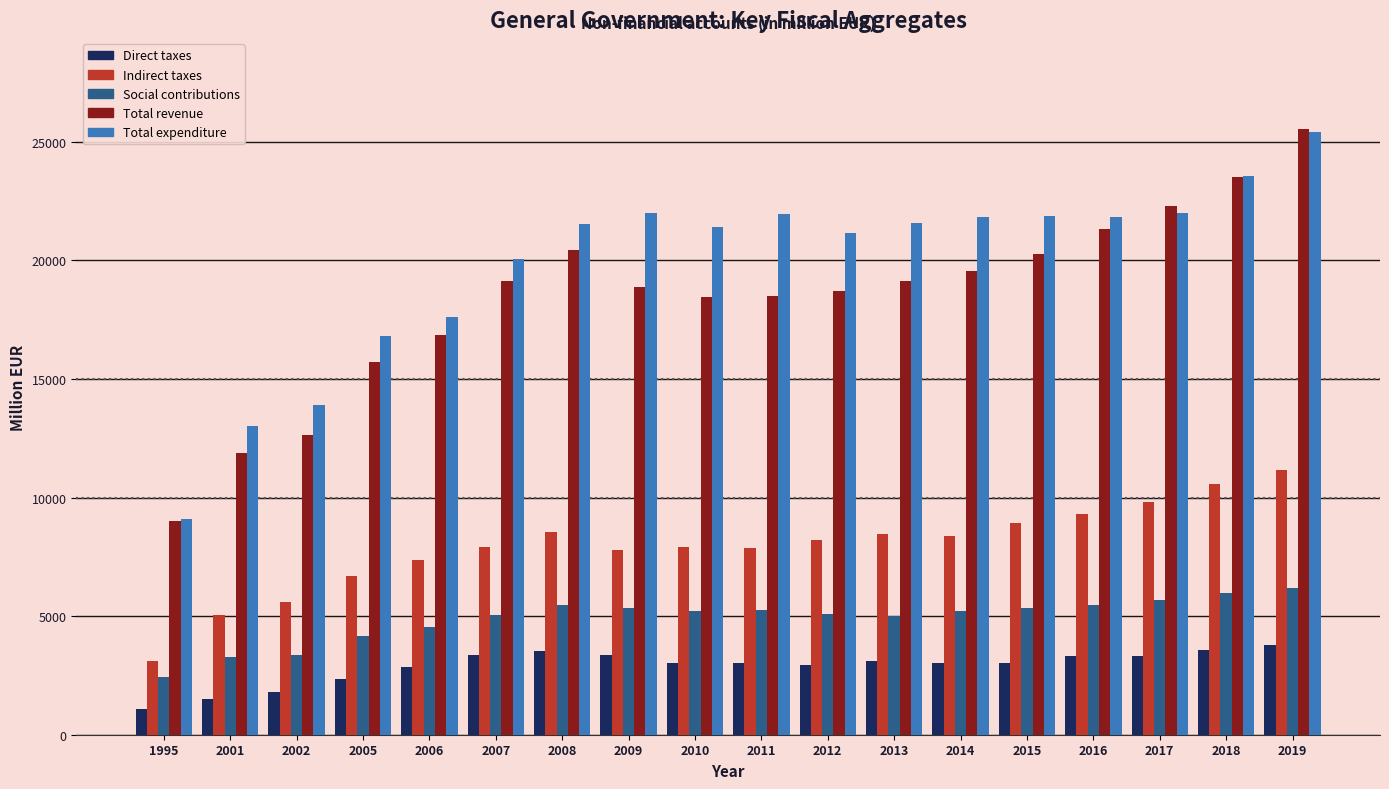

The value of Total revenue at 2015 is 4474.4. True or false?

False